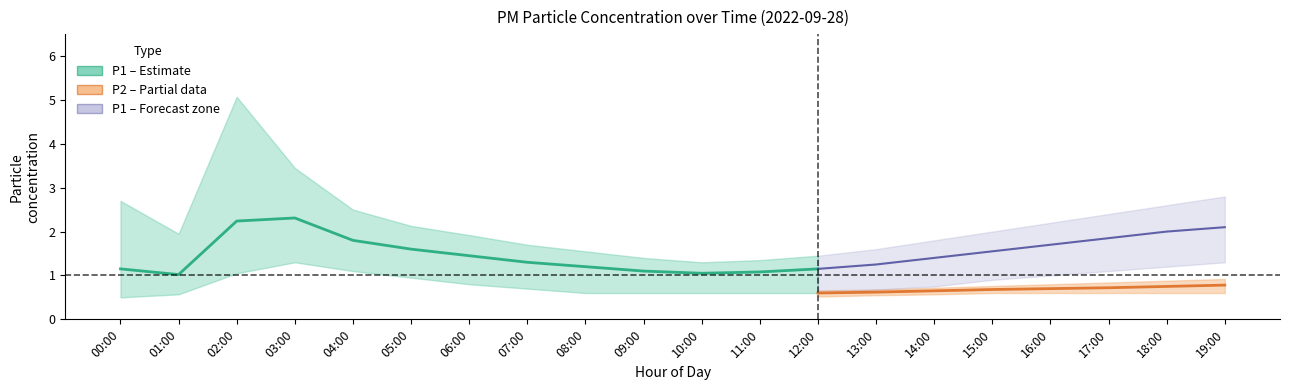

True or false: P1 and P1_upper cross at least once.

False